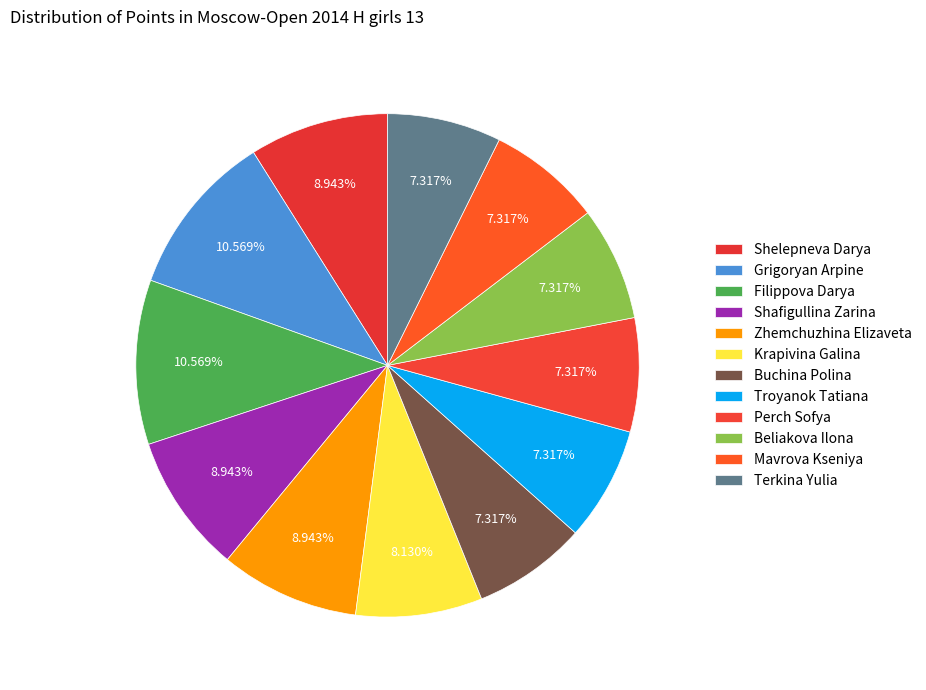

To the nearest percent, what is the difference between the largest and smallest slice percentages?

3%